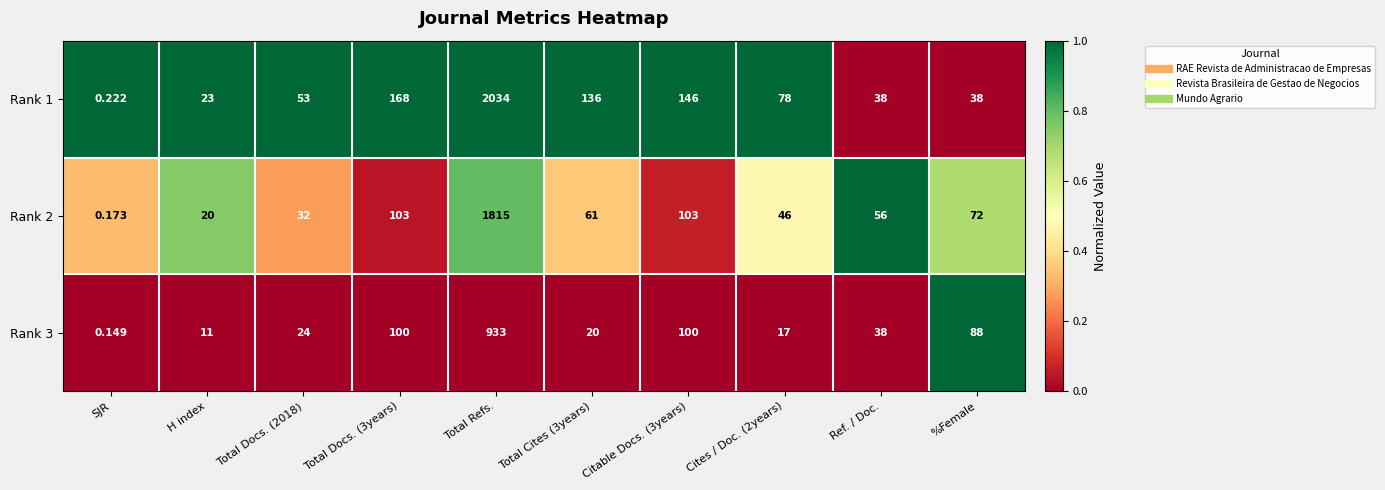

Which category has the highest value in the Rank 1 series?

Total Refs.